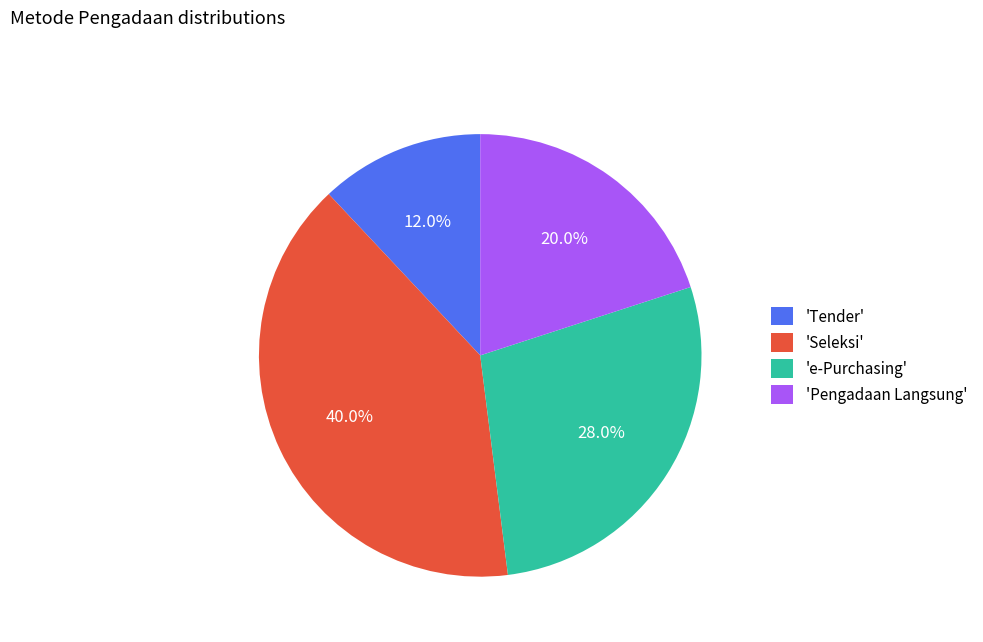

What is the ratio of the value at 'Seleksi' to the value at 'Tender'?

3.3